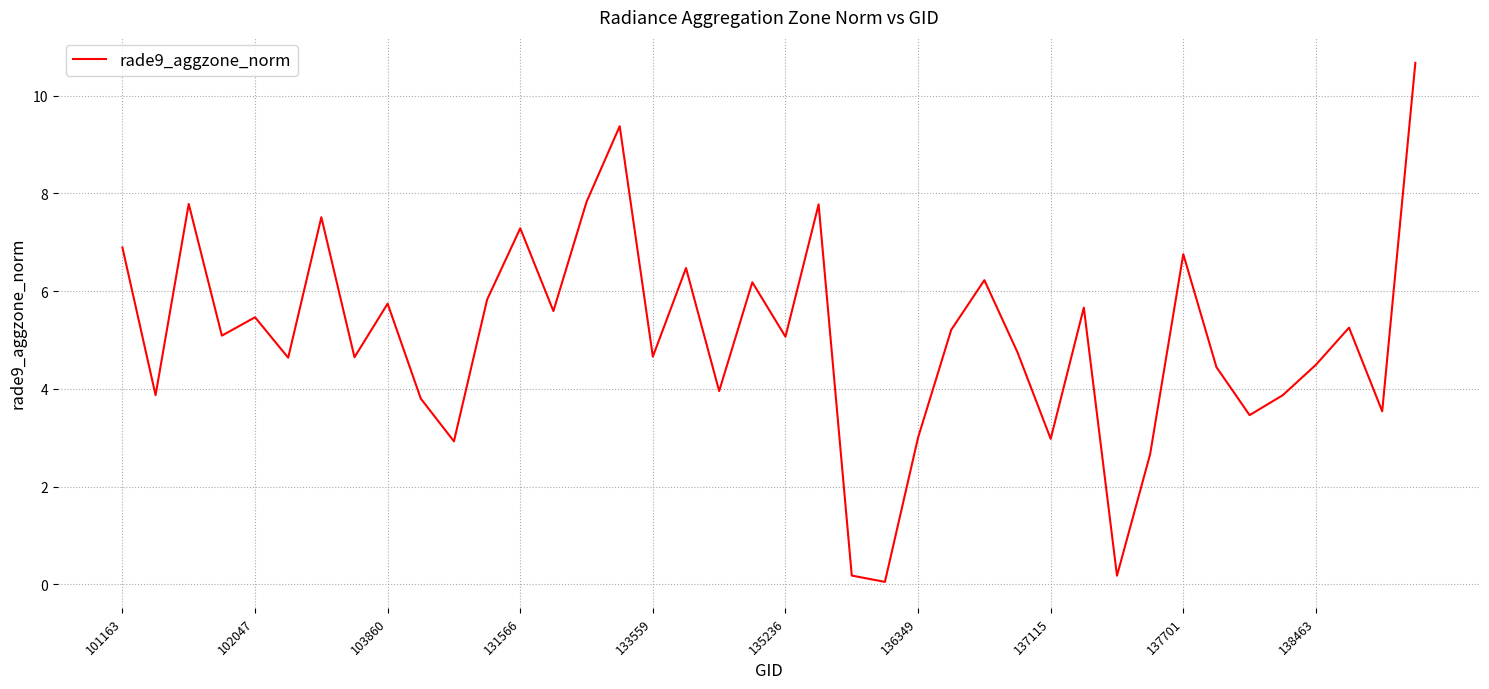

What is the maximum value shown in the chart?

10.7